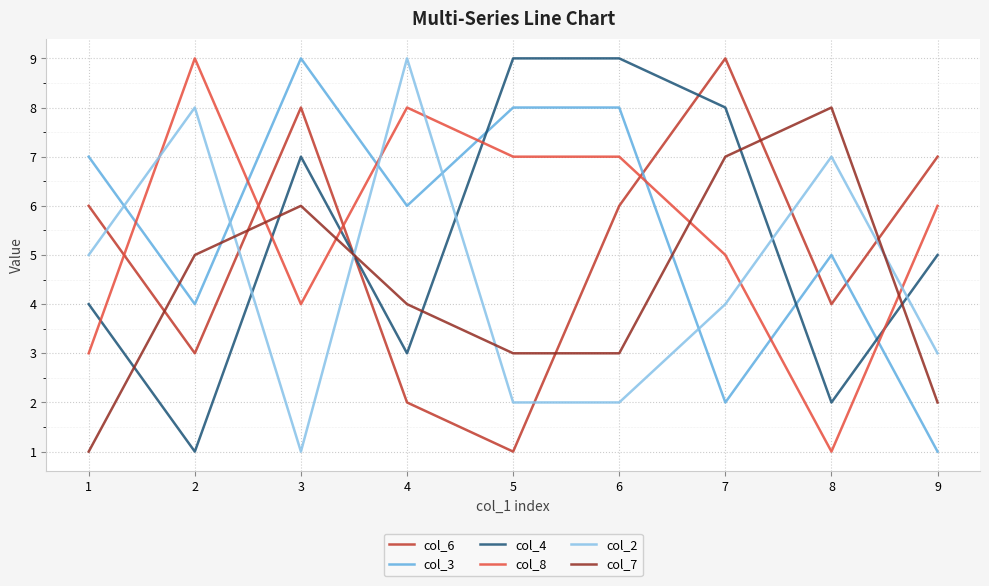

What is the difference between the col_6 values at 1 and 3?

2